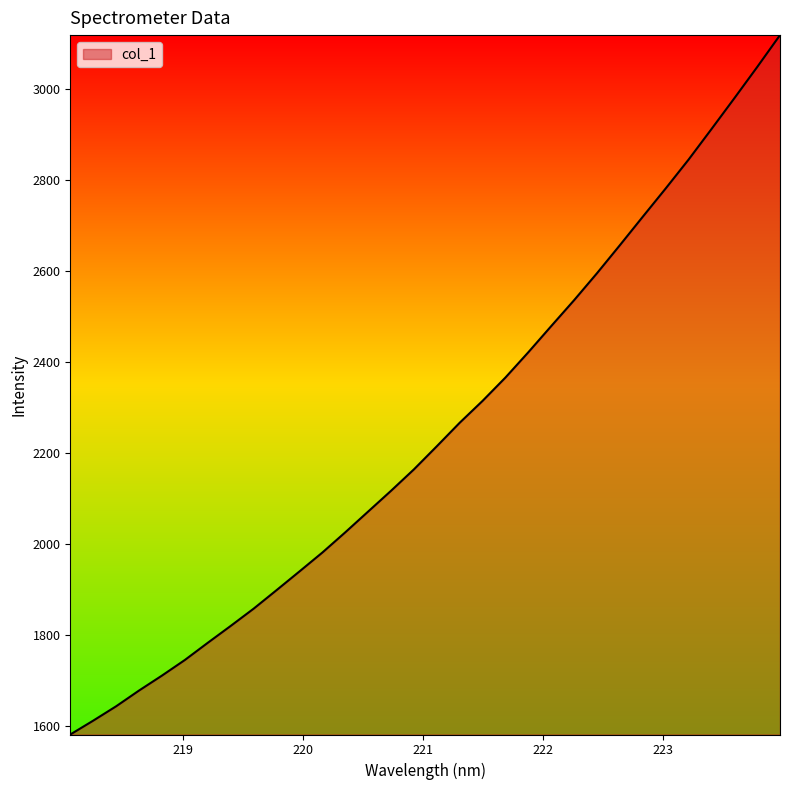

How many lines are shown in the chart?

1